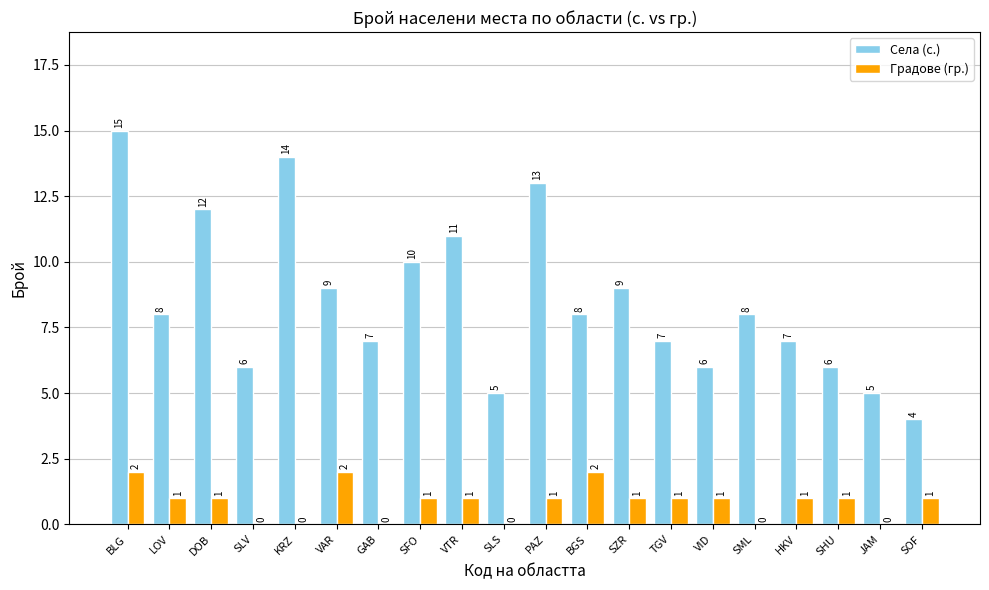

What is the greatest value displayed?

15